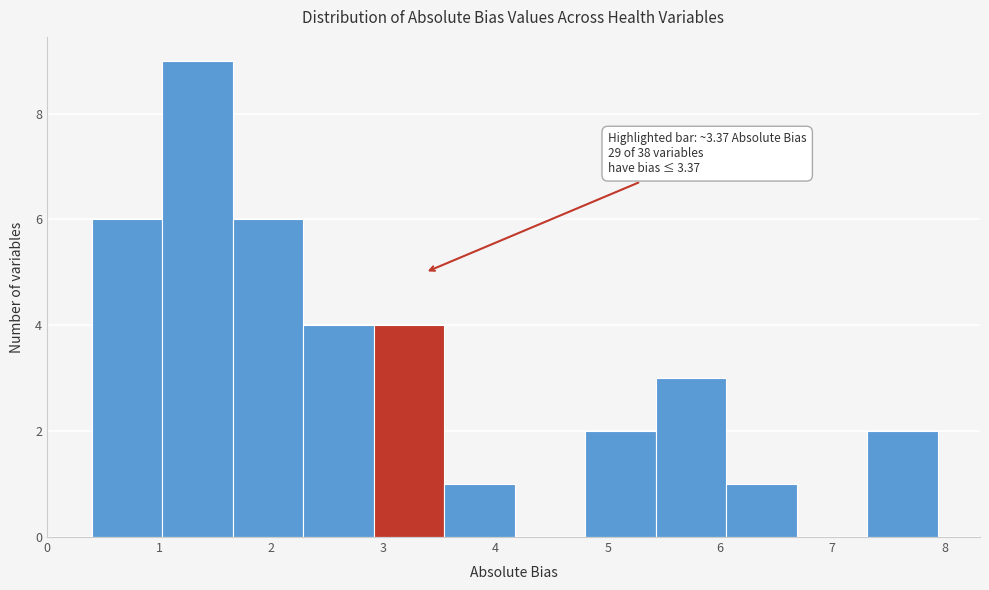

Which range on the x-axis has the tallest bar?

1.0 to 1.7